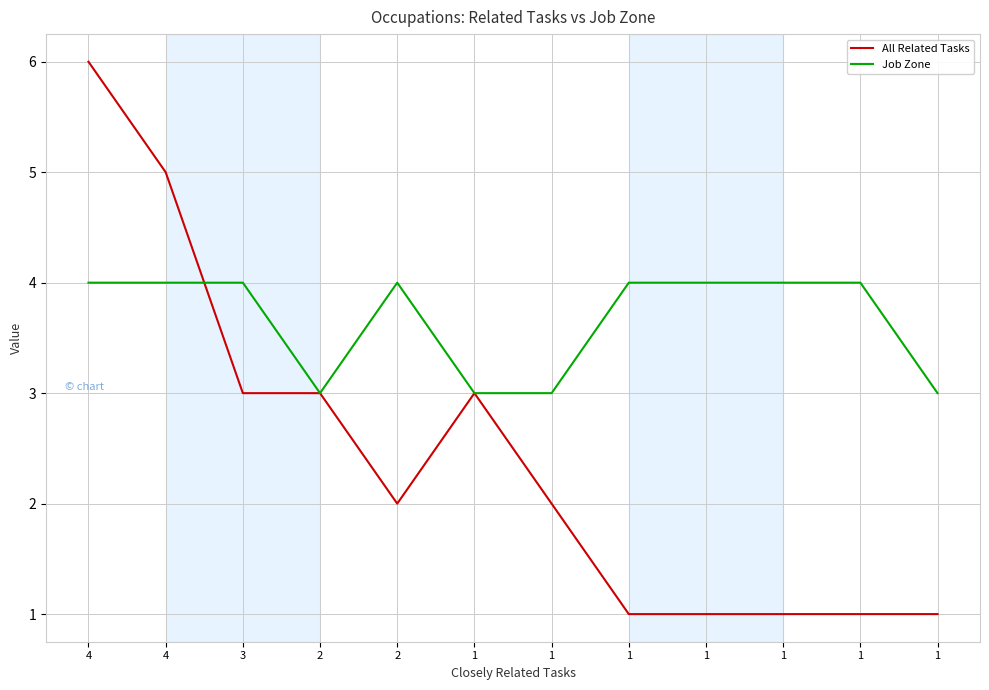

Which category has the lowest value across all series?

1